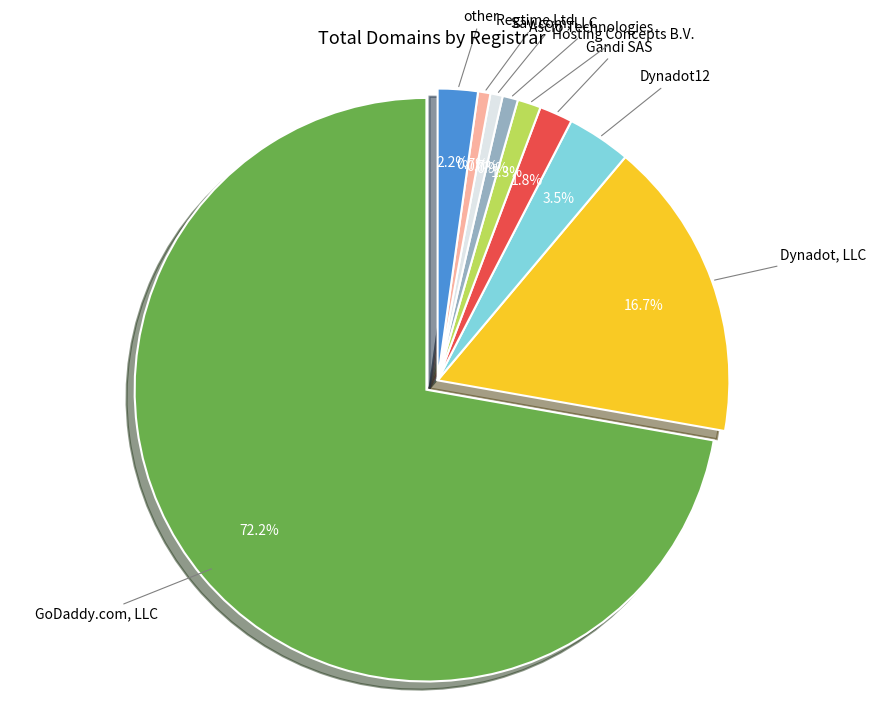

Is there any slice that represents more than half of the pie?

Yes